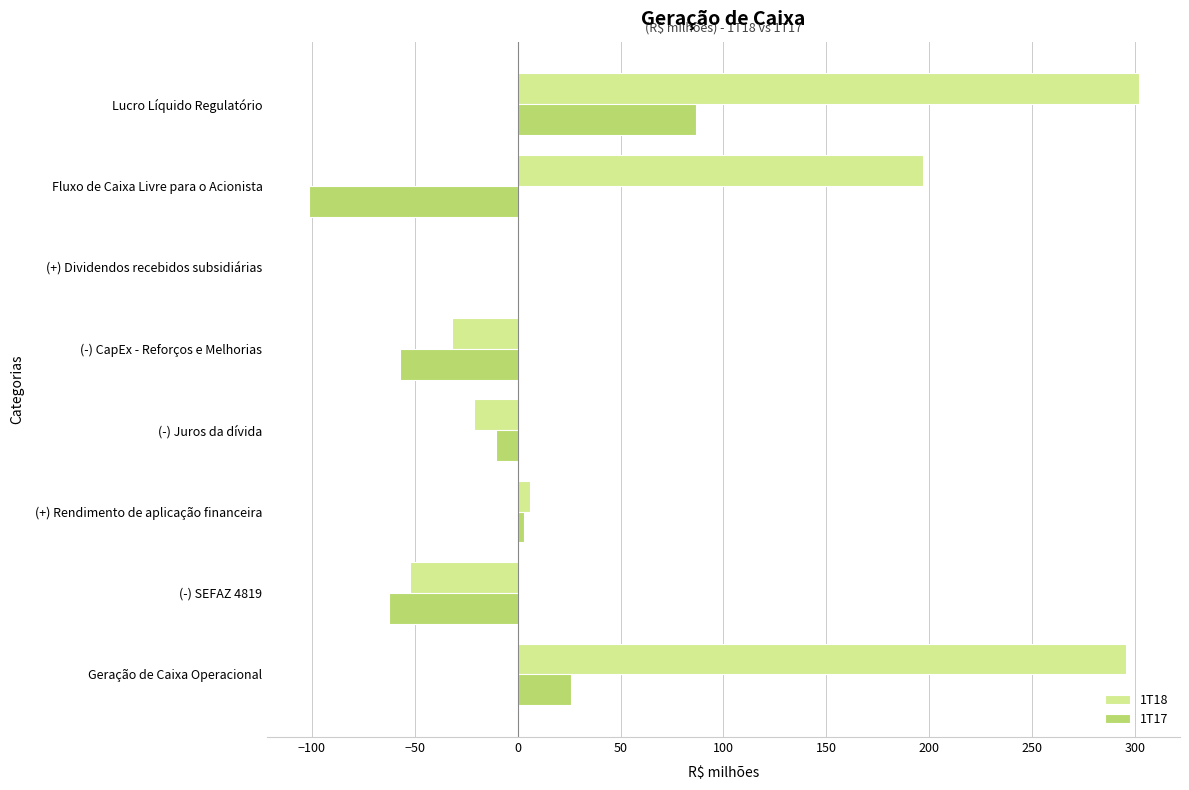

What are all the series names shown in the legend?

1T18, 1T17